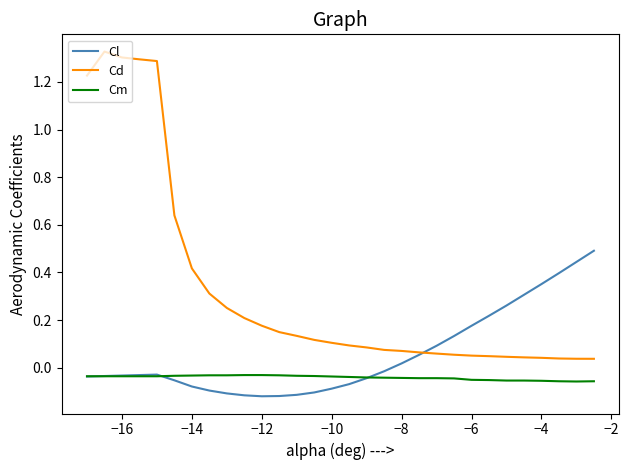

Does the chart display data point markers on the line(s)?

No